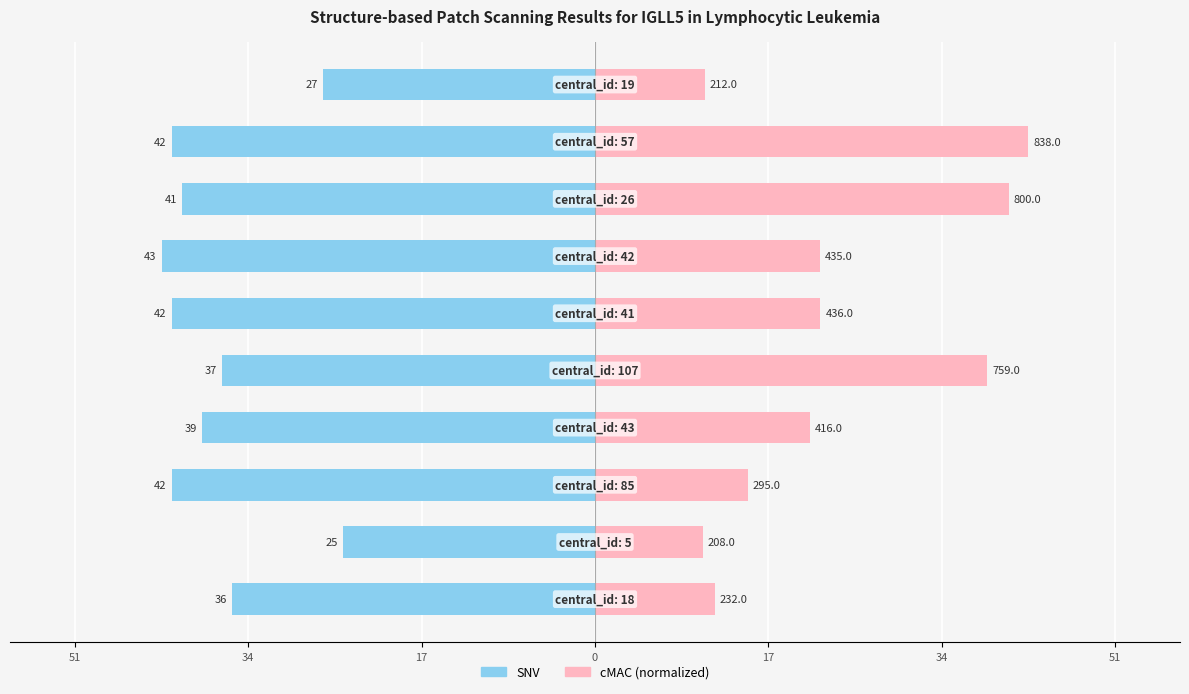

The cMAC (normalized) series shows 18.1 at 9. True or false?

False